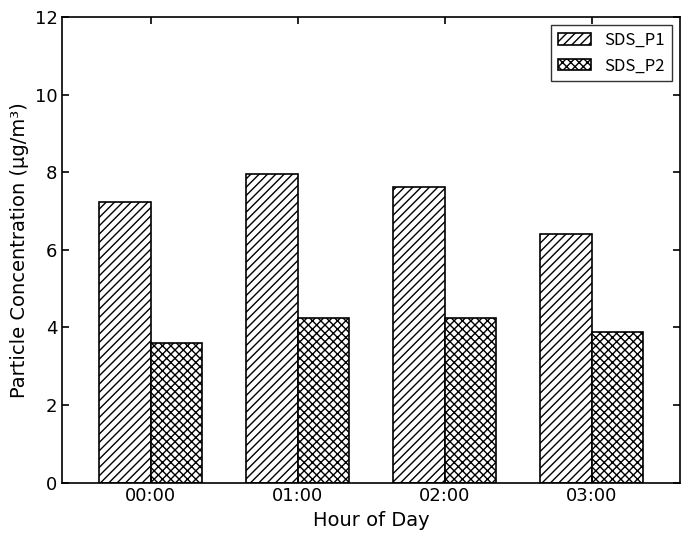

Are the bars horizontal?

No